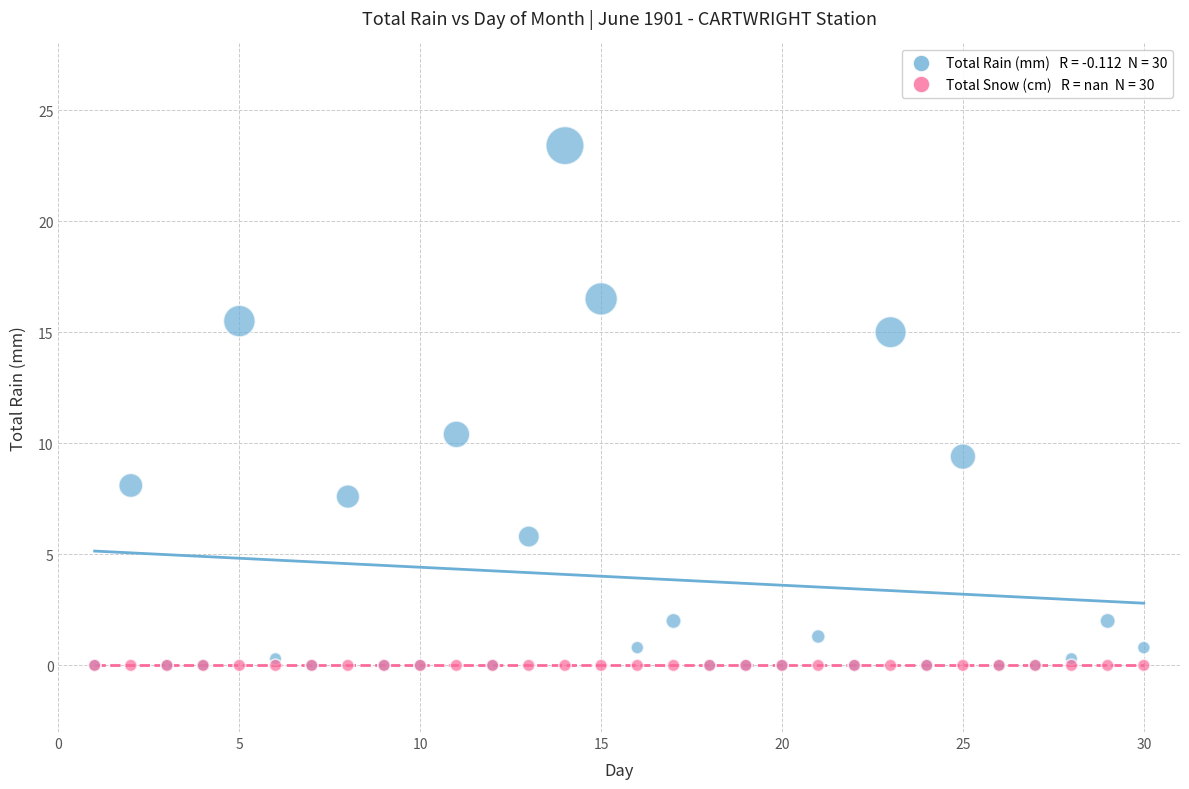

Across all series, what Y value is closest to 11?

10.4